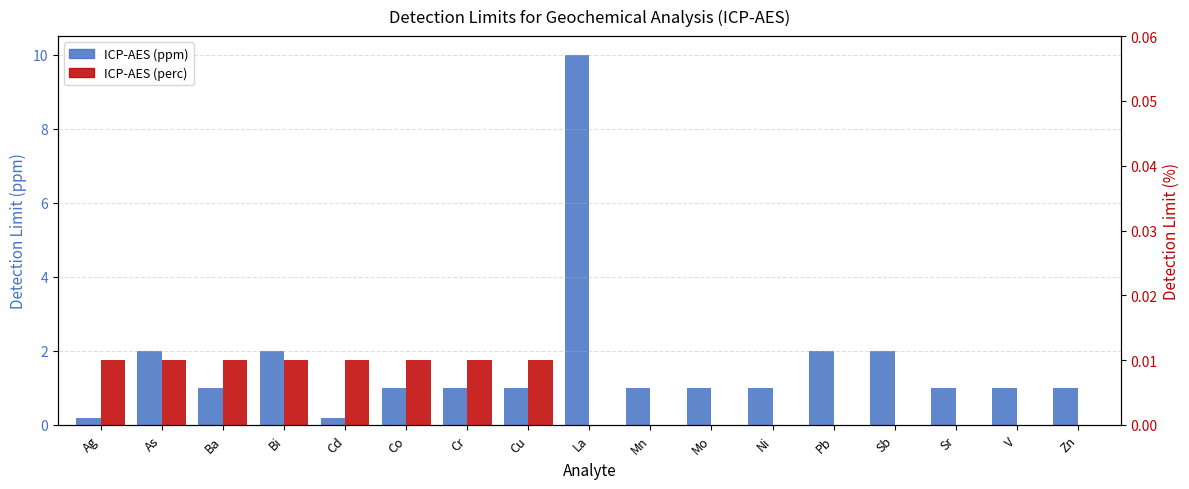

What is the sum of all values?

28.4